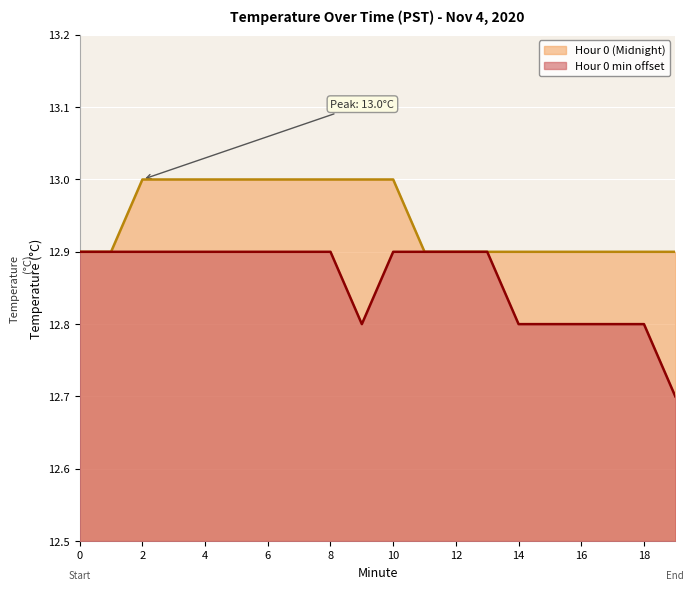

At how many categories does at least one series exceed 12?

20